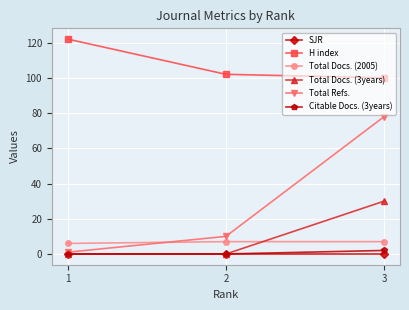

The value of Total Docs. (2005) at 1 is 6. True or false?

True